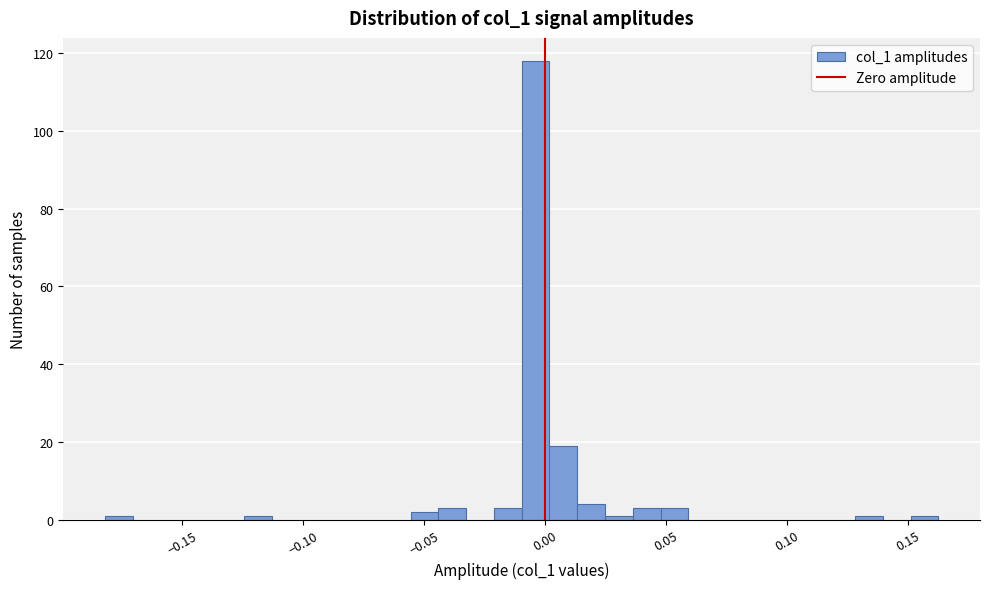

Read against the x-axis, roughly where is the centre of the tallest bar?

-0.005